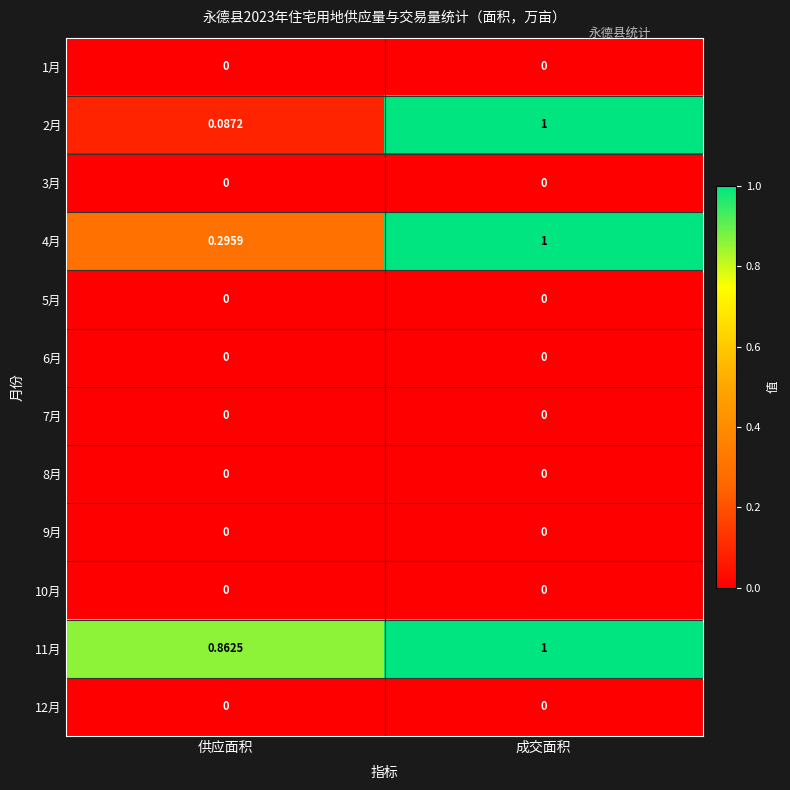

At which category is the sum across all series the highest?

成交面积